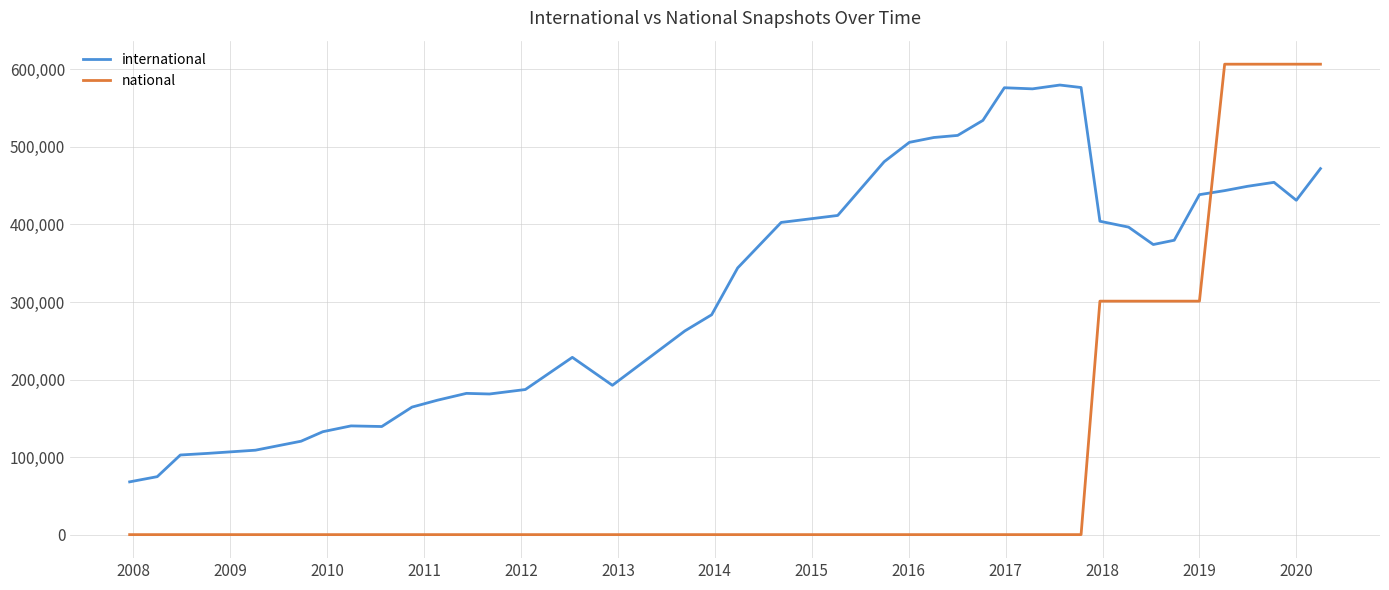

What is the sum of all international values?

13104875